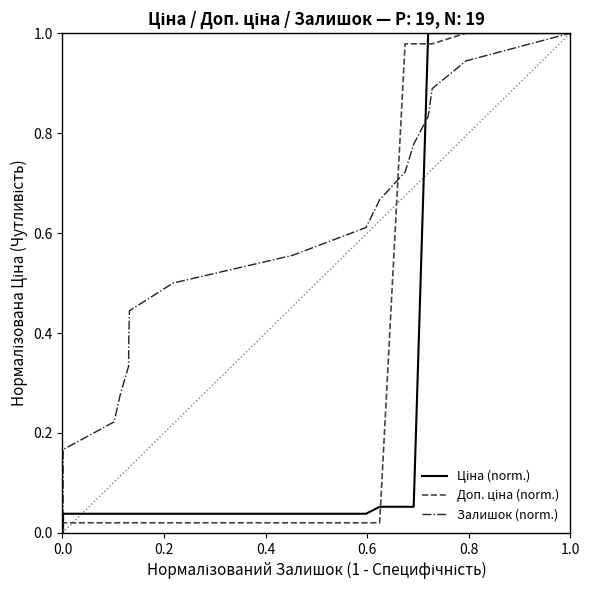

What are all the series names shown in the legend?

Ціна (norm.), Доп. ціна (norm.), Залишок (norm.)